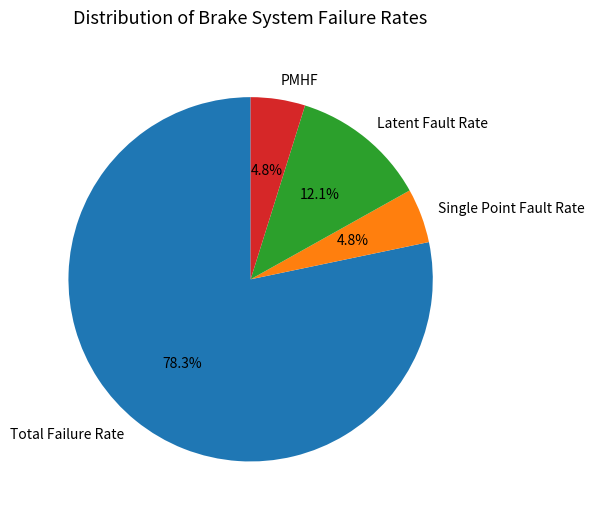

What is the ratio of the value at Latent Fault Rate to the value at PMHF?

2.5